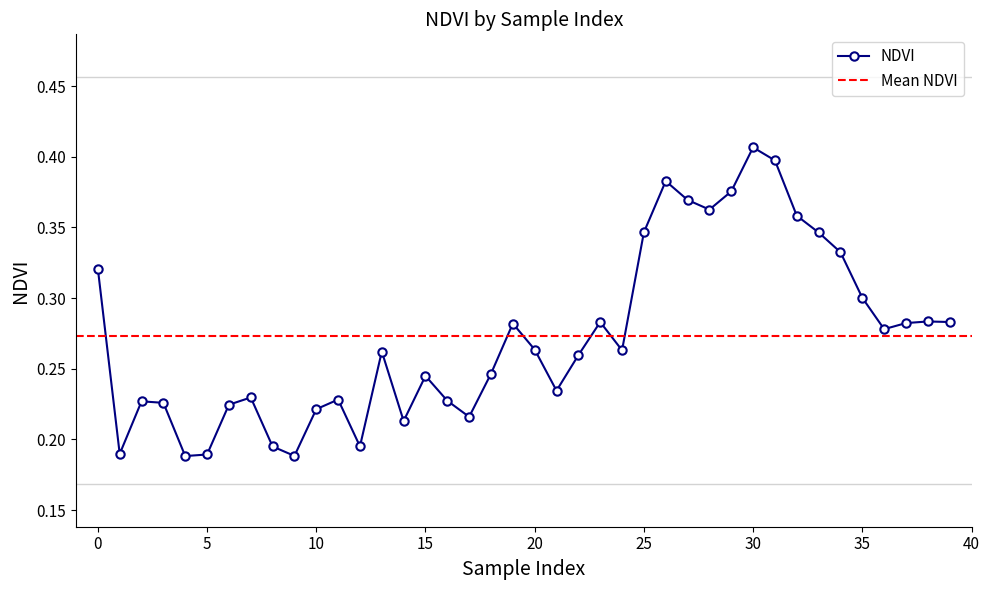

List the labels in order of value, largest first.

30, 31, 26, 29, 27, 28, 32, 25, 33, 34, 0, 35, 38, 39, 23, 37, 19, 36, 20, 24, 13, 22, 18, 15, 21, 7, 11, 16, 2, 3, 6, 10, 17, 14, 12, 8, 1, 5, 9, 4